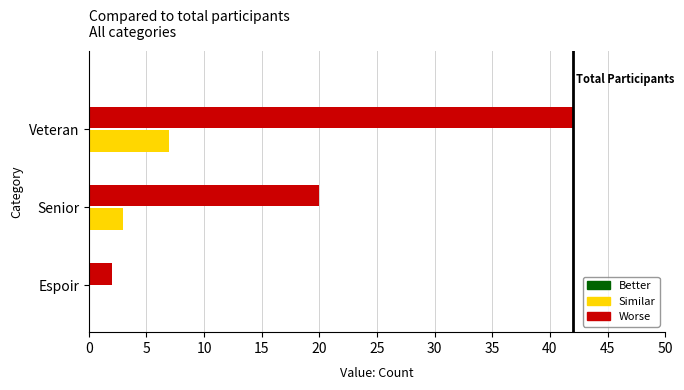

What is the maximum value shown in the chart?

42